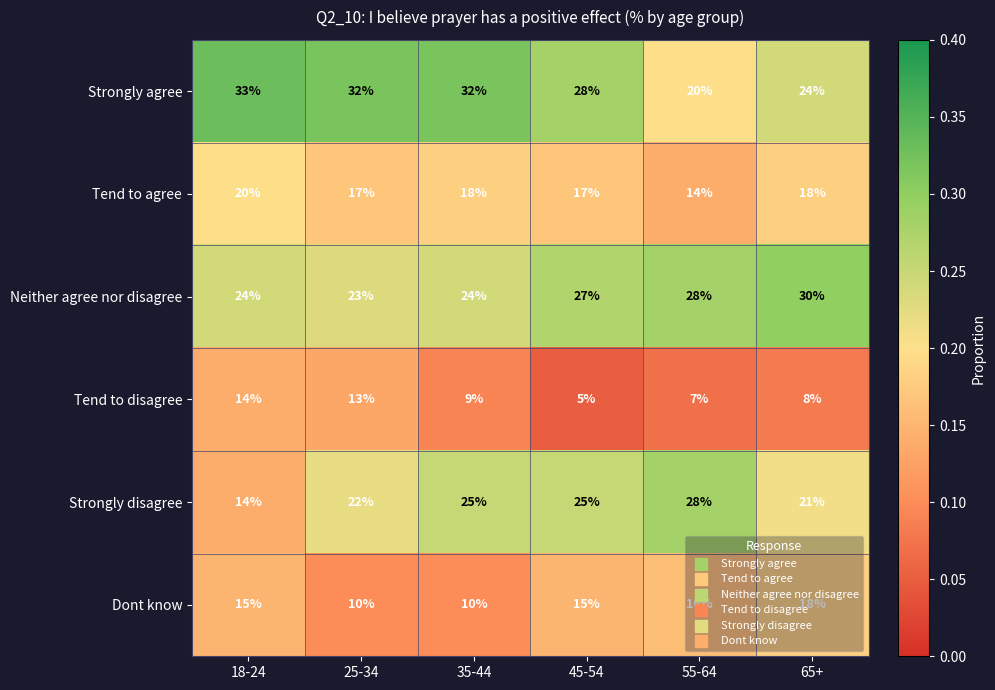

The Neither agree nor disagree series shows 41 at 55-64. True or false?

False